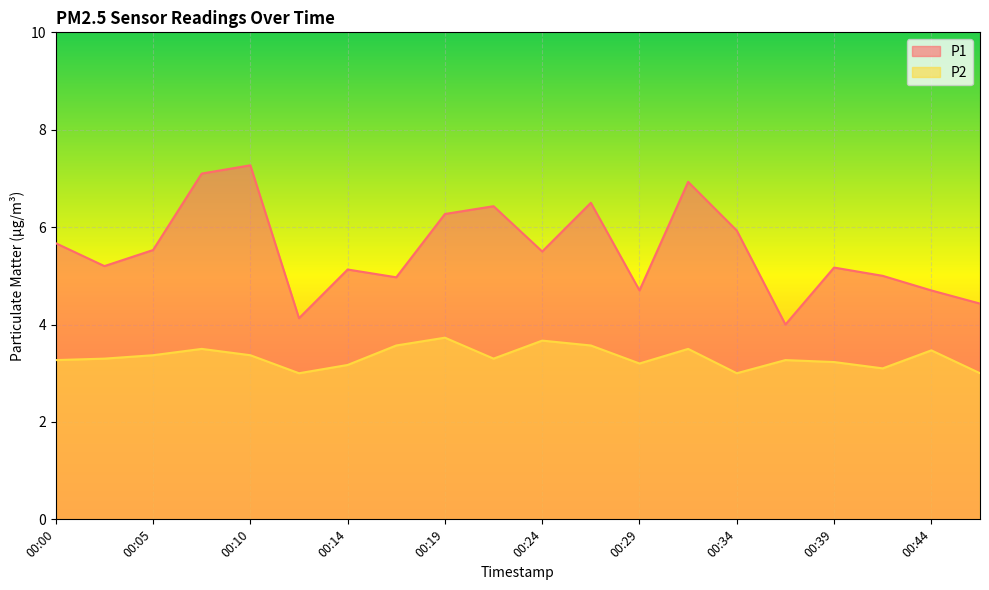

How many categories are shown in the chart?

20